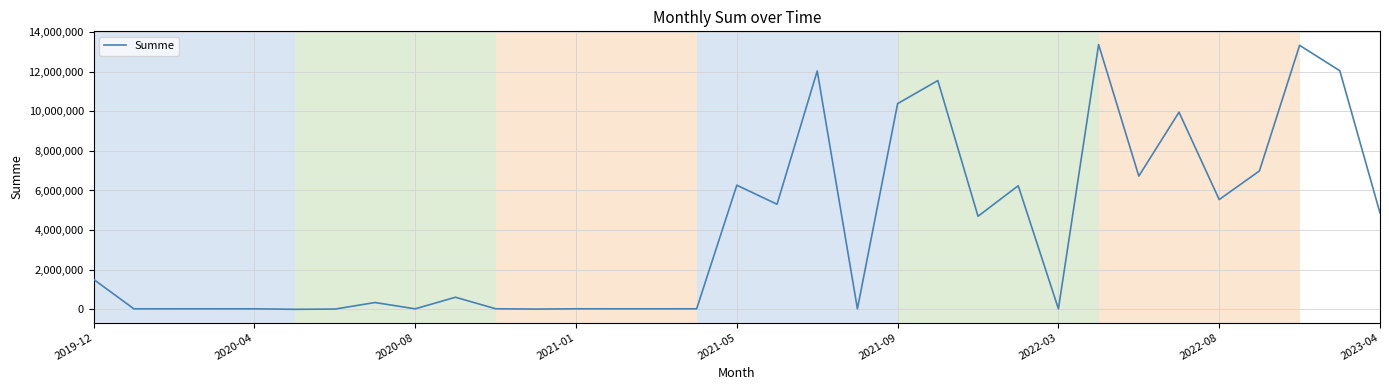

What is the greatest value displayed?

13368408.0